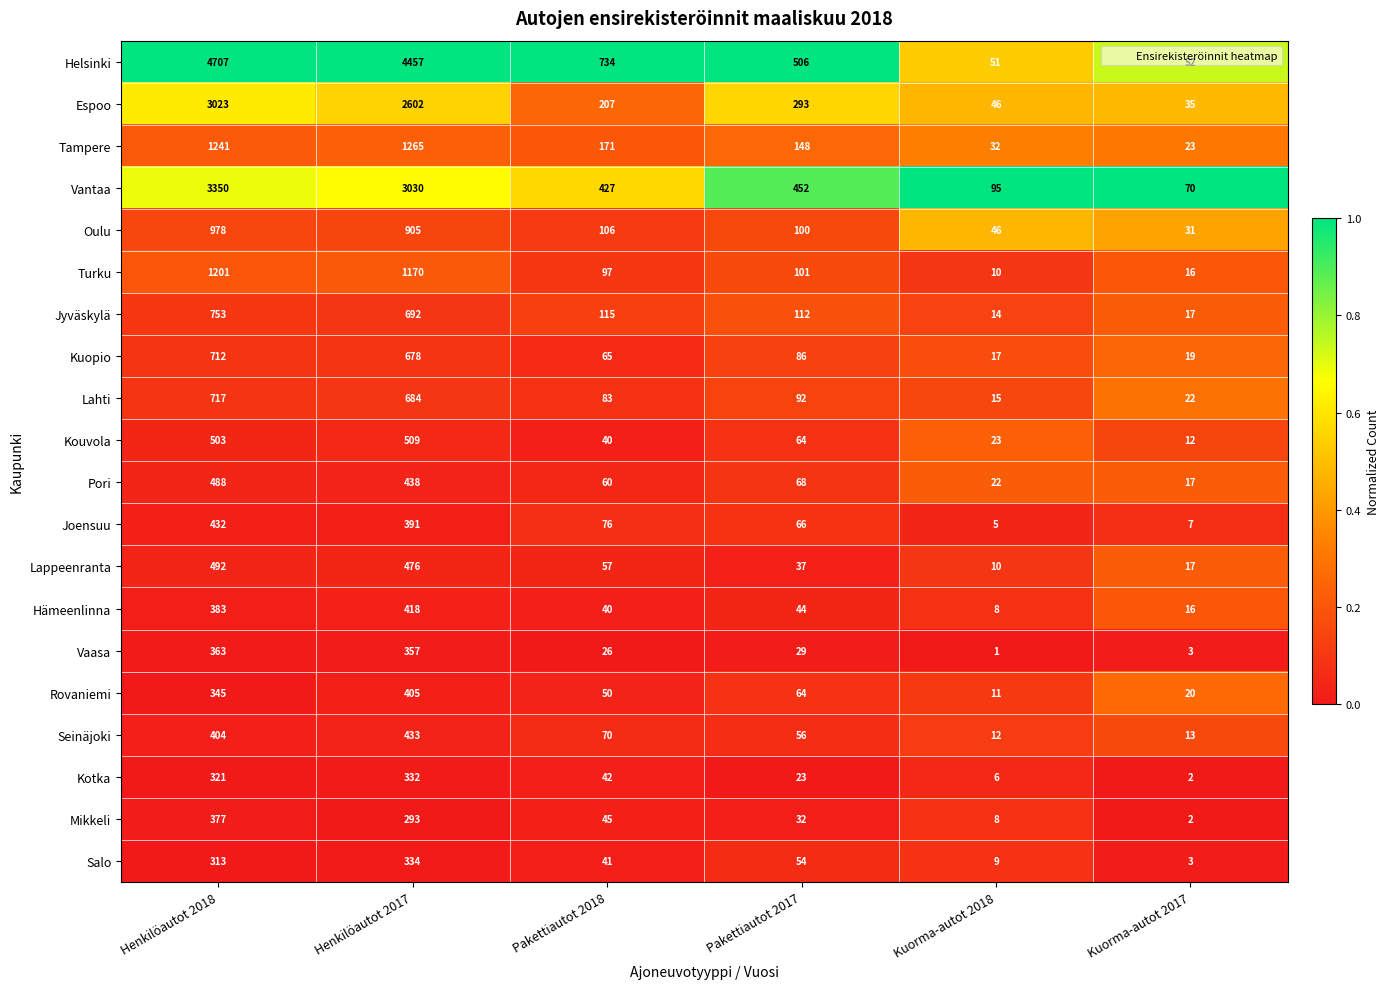

Rank the series at Henkilöautot 2017 from highest to lowest value.

Helsinki, Vantaa, Espoo, Tampere, Turku, Oulu, Jyväskylä, Lahti, Kuopio, Kouvola, Lappeenranta, Pori, Seinäjoki, Hämeenlinna, Rovaniemi, Joensuu, Vaasa, Salo, Kotka, Mikkeli